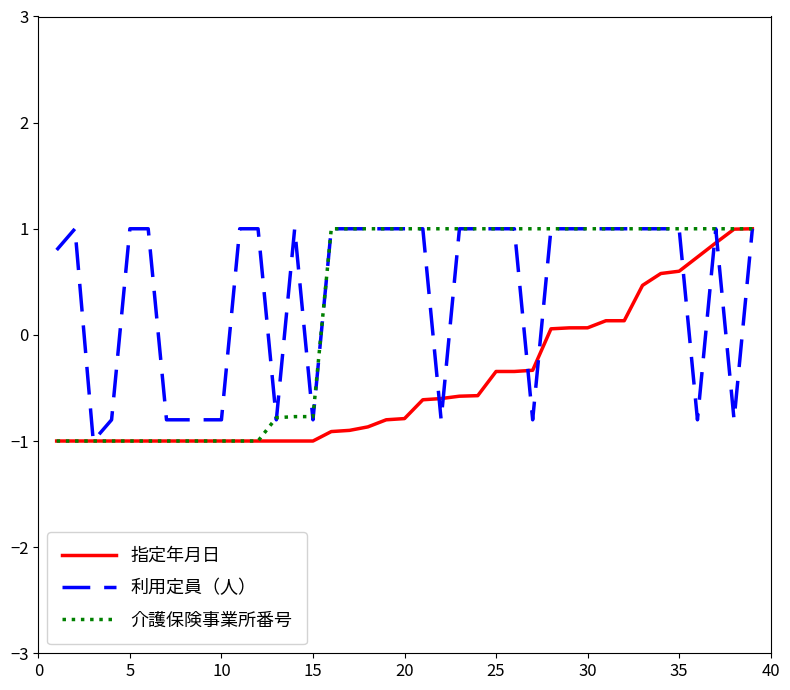

What is the smallest value displayed?

-1.0